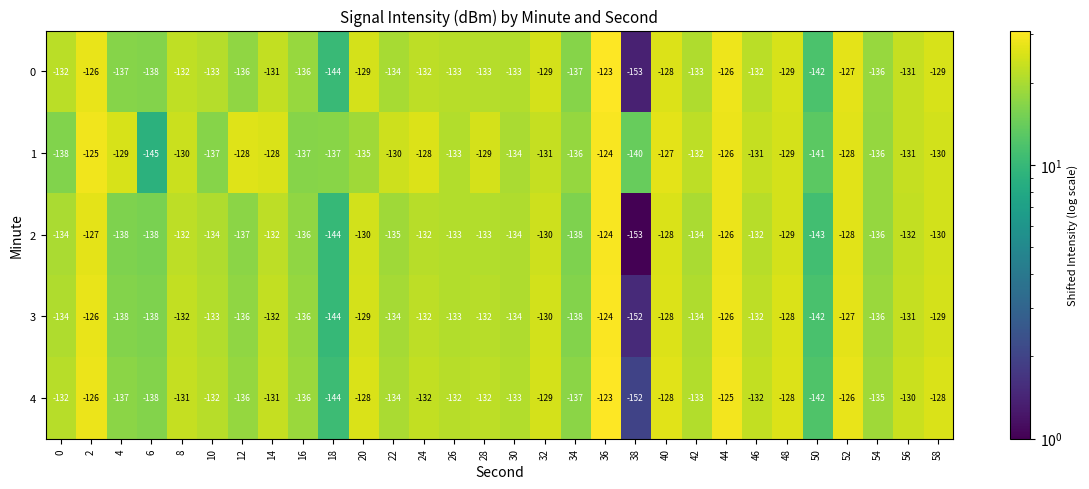

Count the number of data series in this chart.

5